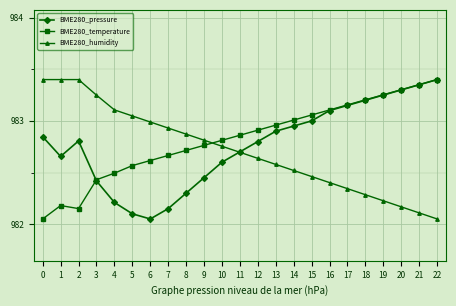

At which label does BME280_humidity reach its minimum?

22